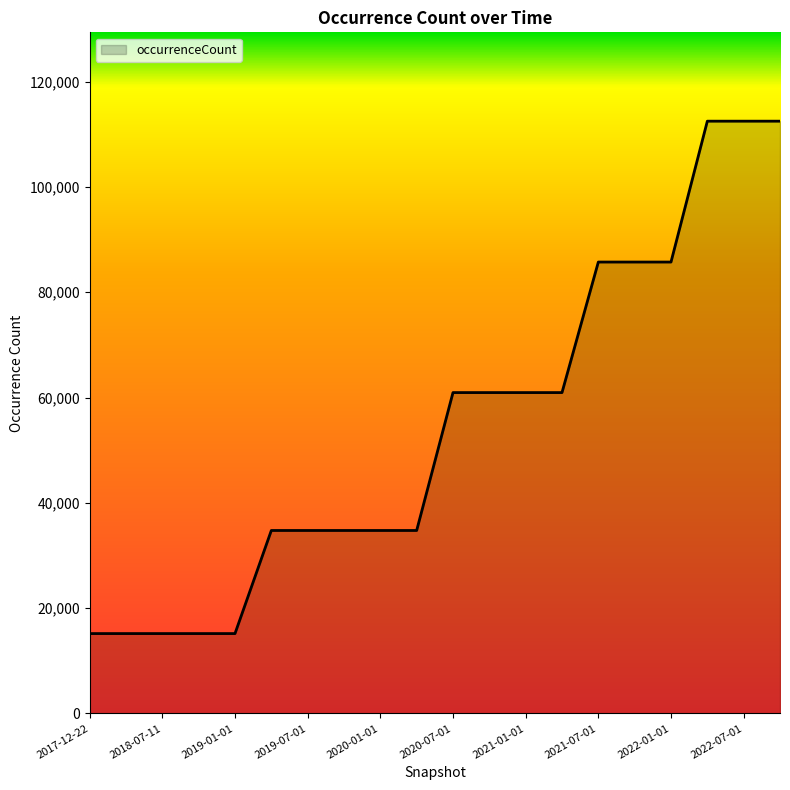

What is the difference between the maximum and minimum values?

97321